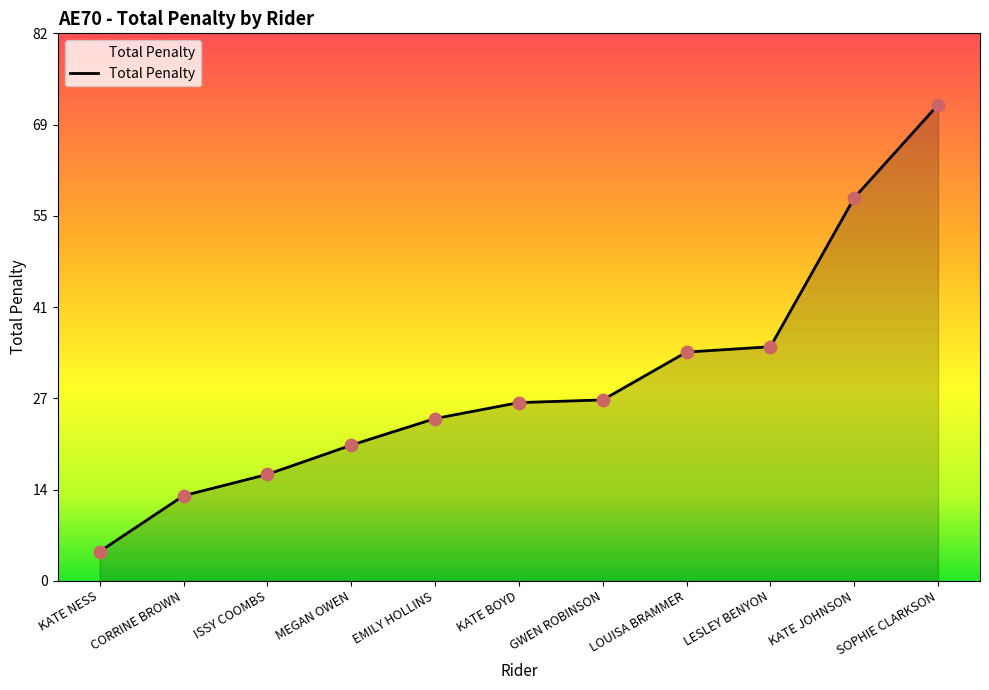

What is the change in value from CORRINE BROWN to LESLEY BENYON?

+22.4